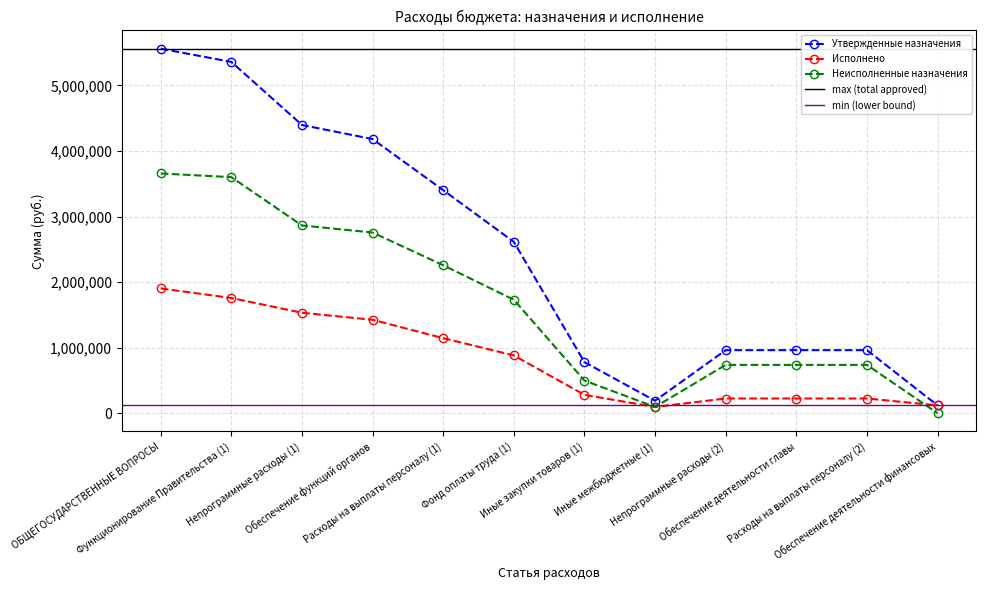

True or false: Неисполненные назначения and Утвержденные назначения intersect in this chart.

False